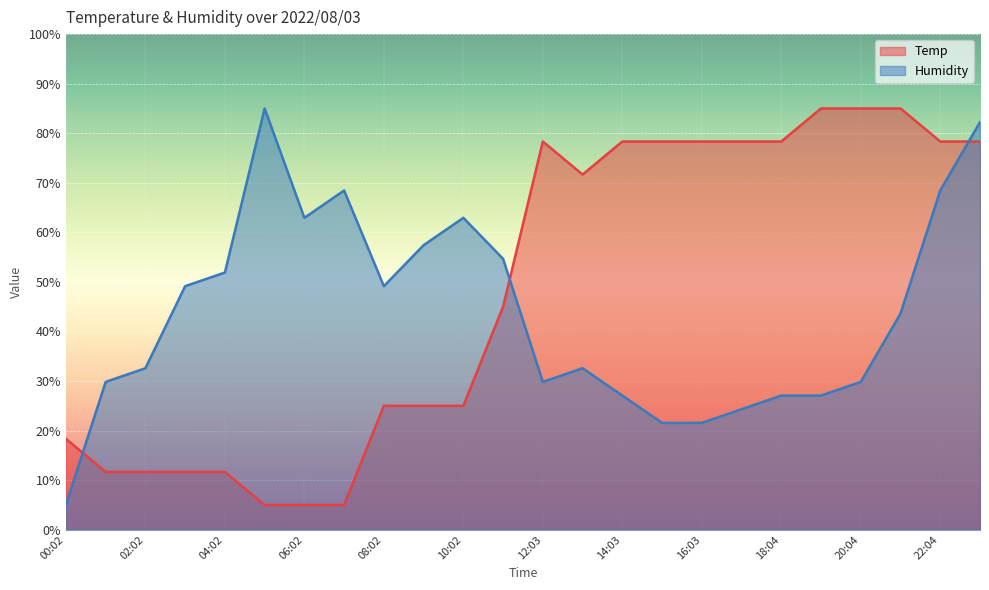

What is the lowest value of the Temp series?

5.0